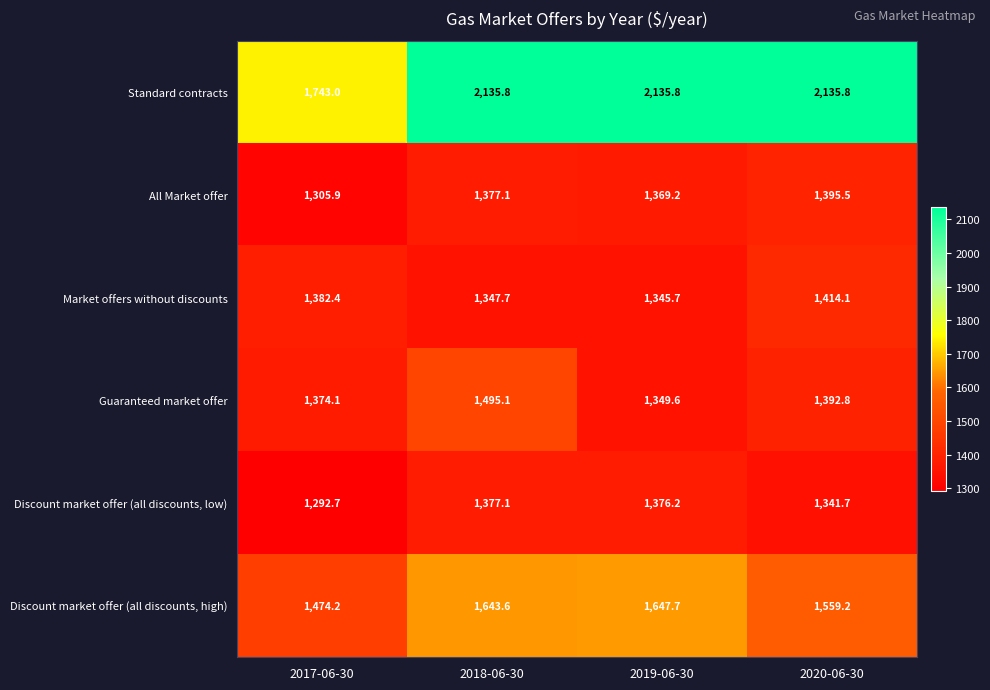

What is the maximum value for Guaranteed market offer?

1495.1